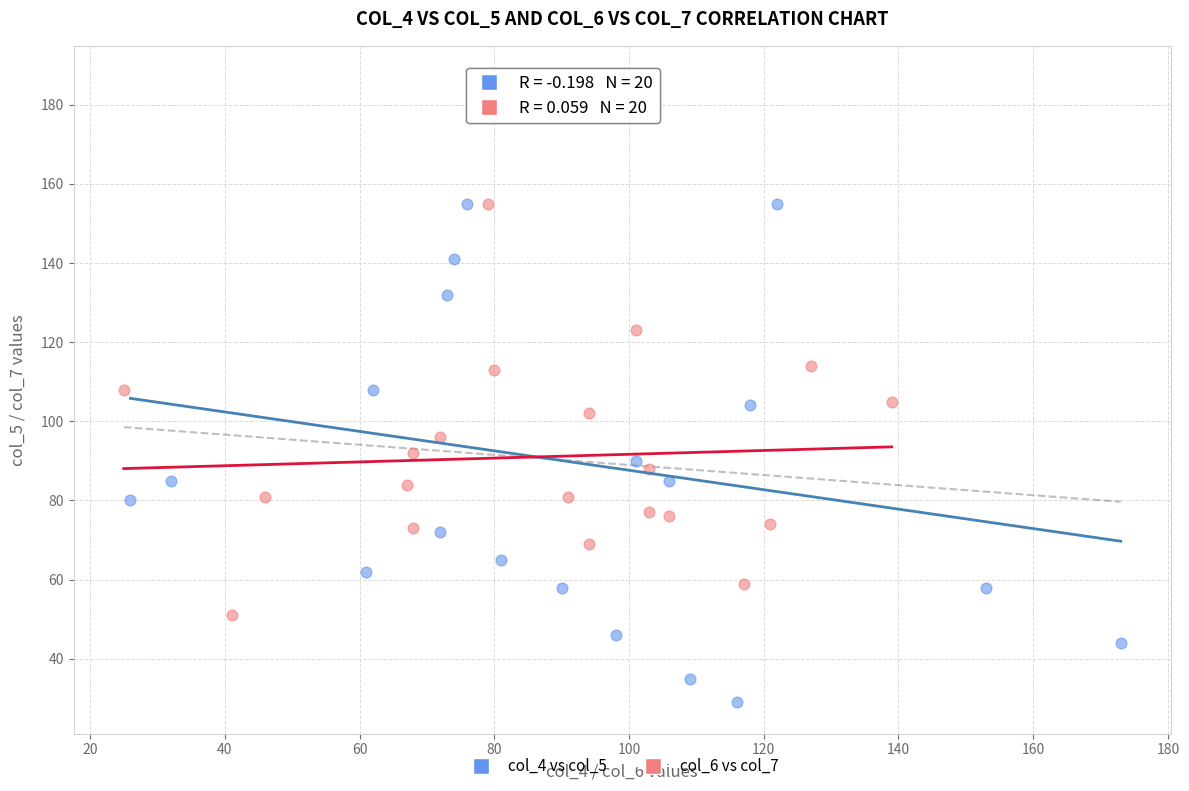

Which series reaches the maximum Y coordinate?

col_4 vs col_5